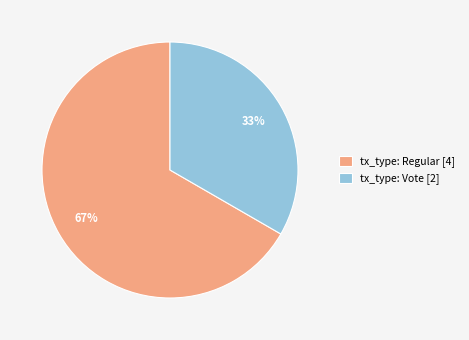

Rank the categories by value from lowest to highest.

tx_type: Vote, tx_type: Regular